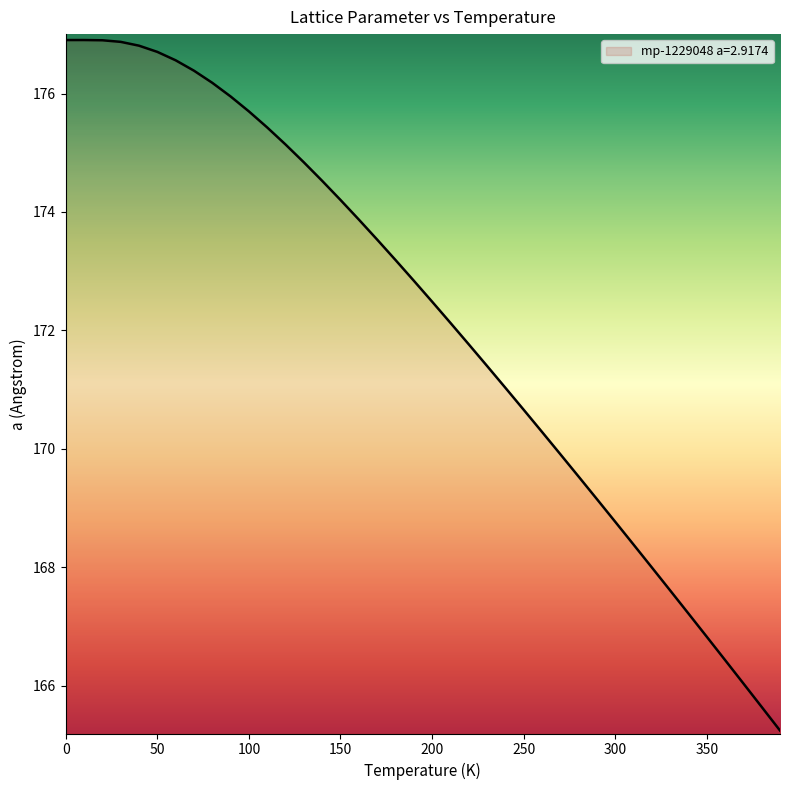

What is the smallest value displayed?

165.2